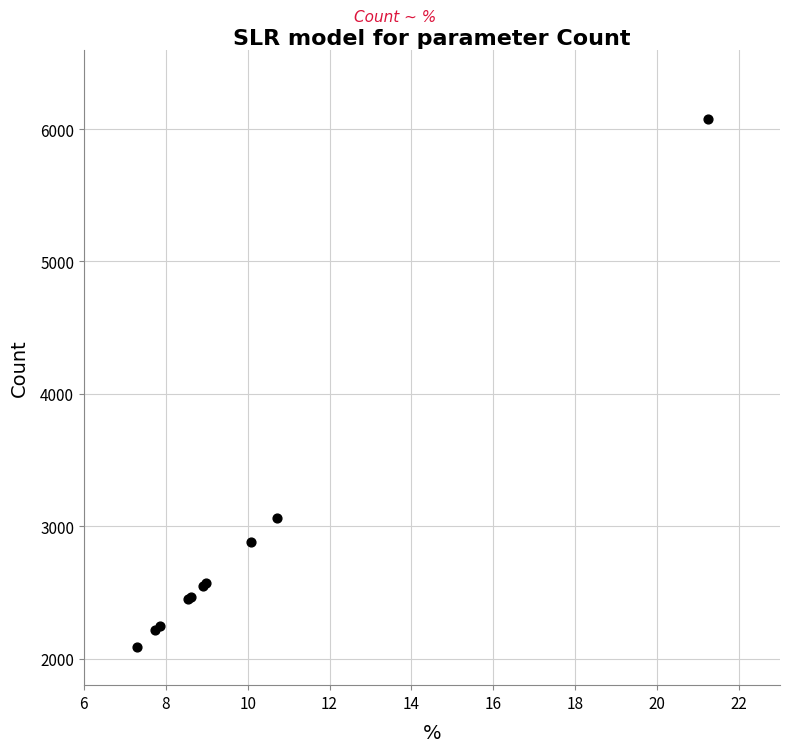

What Y value in the scatter plot is closest to 4082?

3065